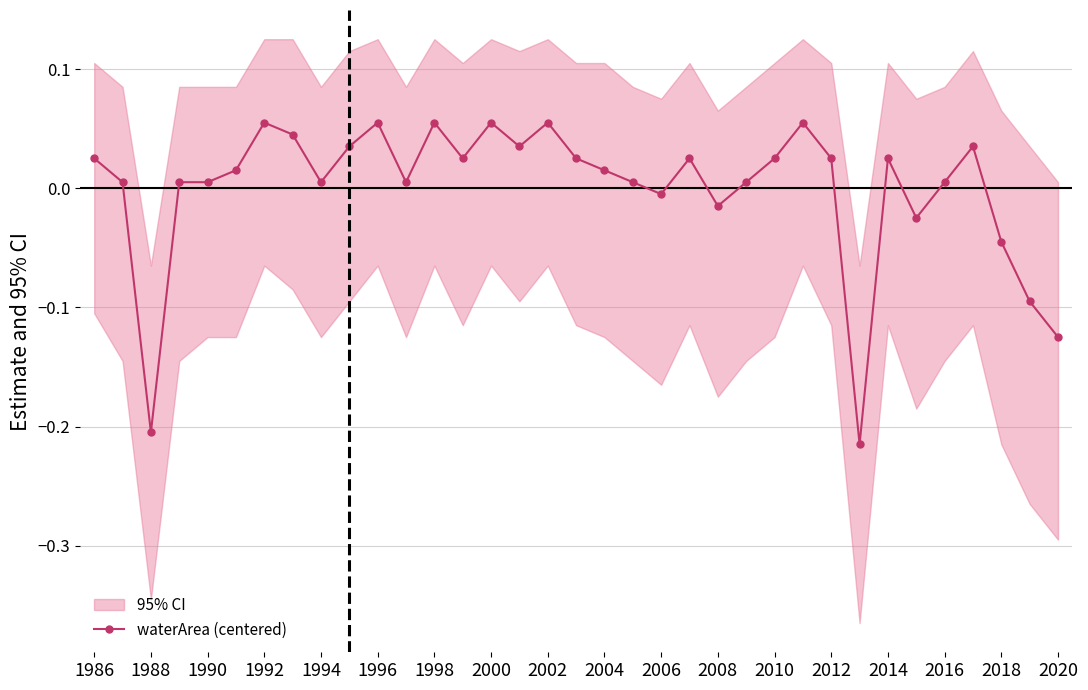

What is the minimum value shown in the chart?

-0.2